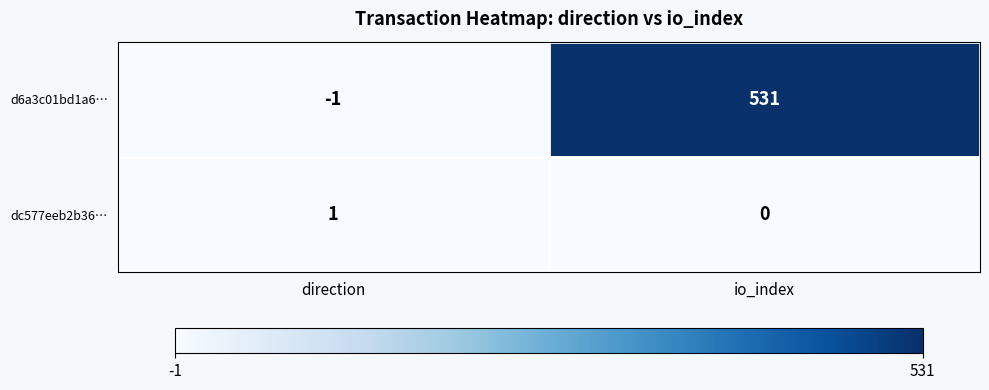

True or false: d6a3c01bd1a6… has a value of 198 at io_index.

False